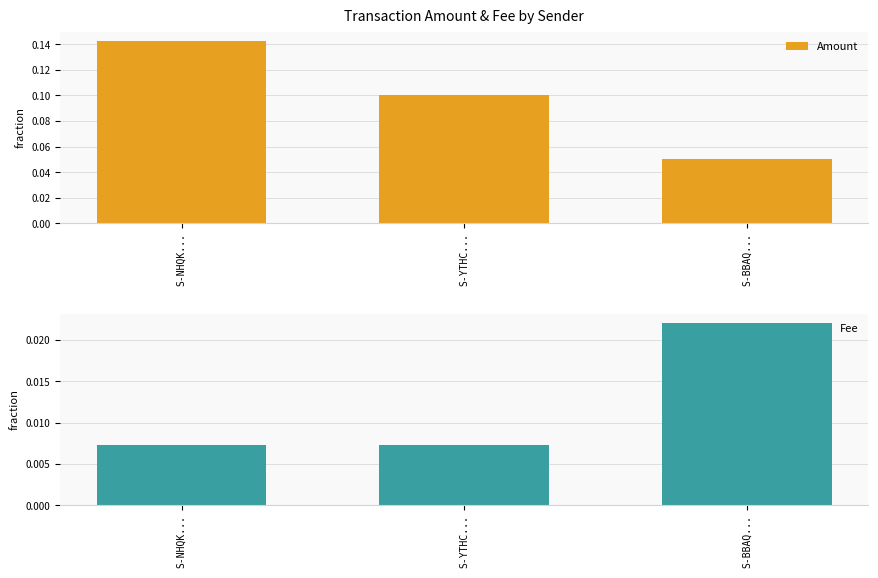

What value does the Amount series have at S-YTHC...?

0.1